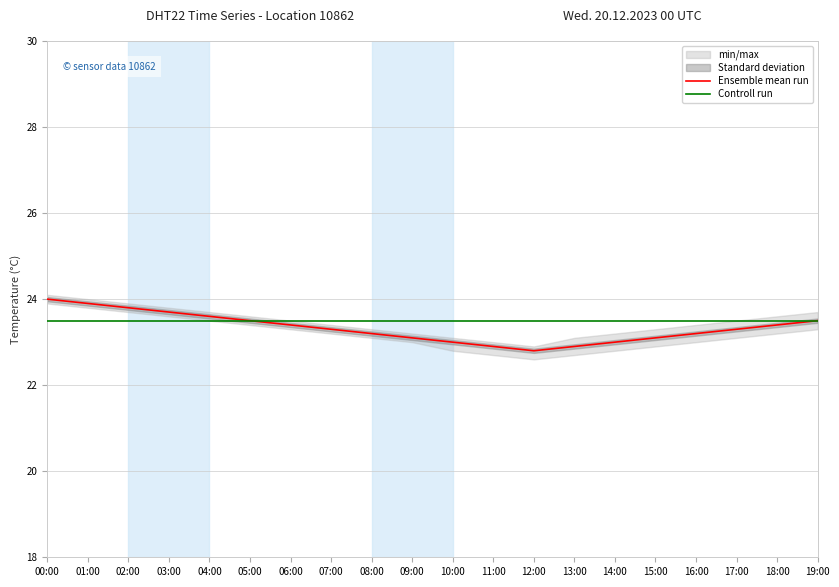

What is the difference between the Ensemble mean run values at 11:00 and 16:00?

0.3